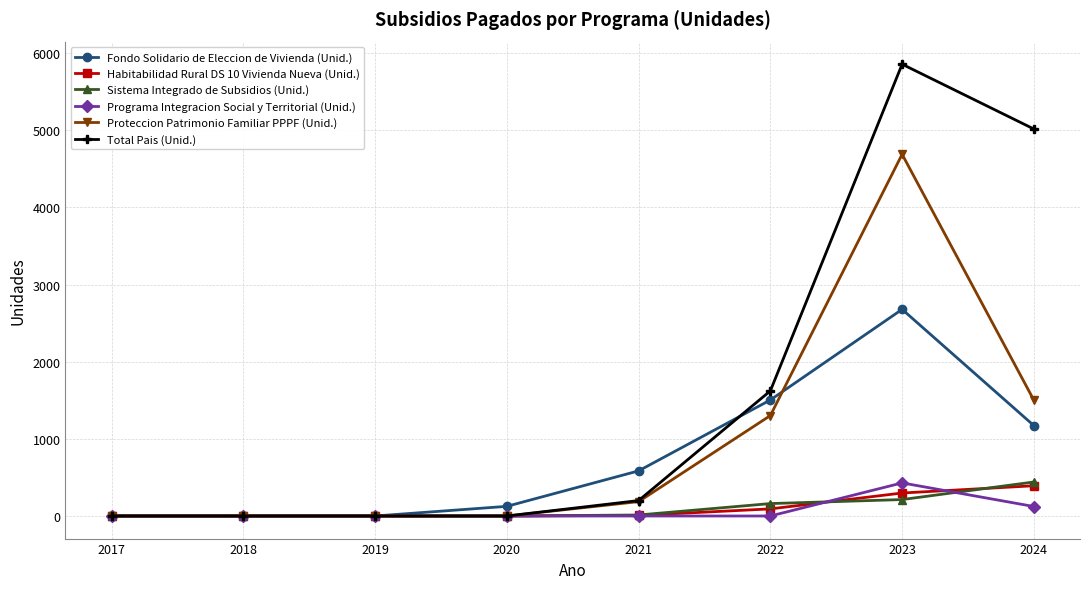

How many data points in Total Pais (Unid.) are less than 200?

4